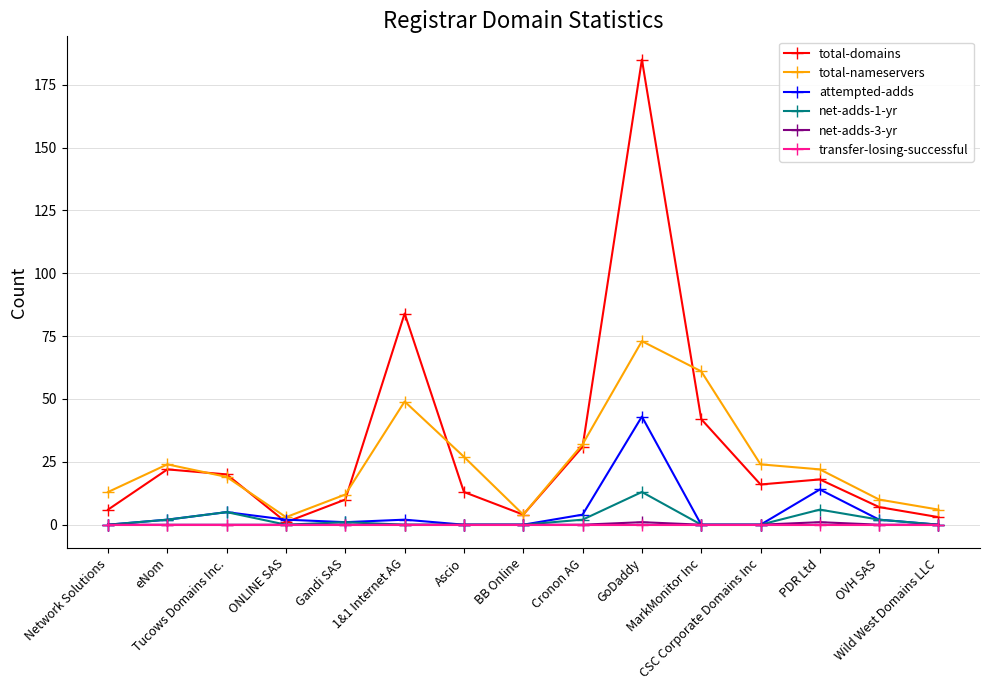

Is it true that attempted-adds equals 4 at Cronon AG?

True